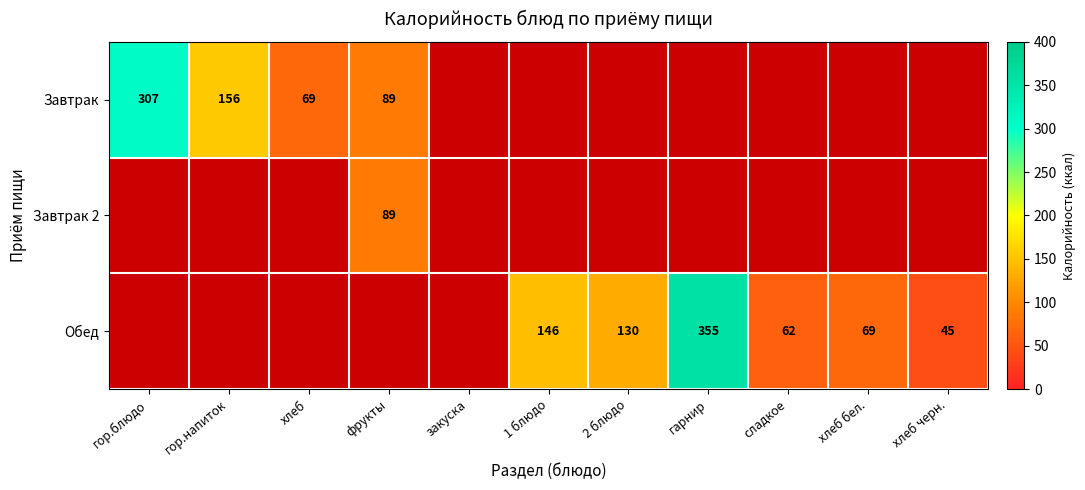

The Завтрак series shows 89 at фрукты. True or false?

True